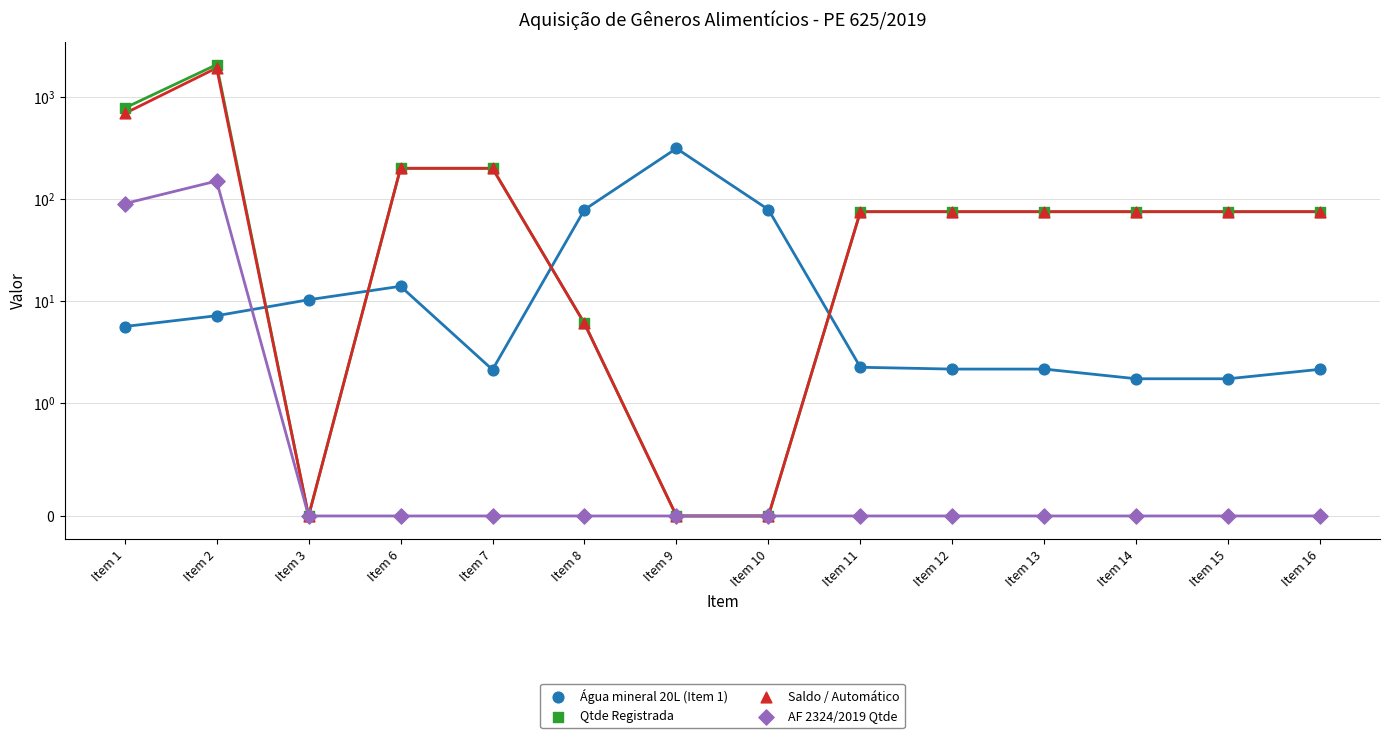

At which category is the sum across all series the highest?

Item 2